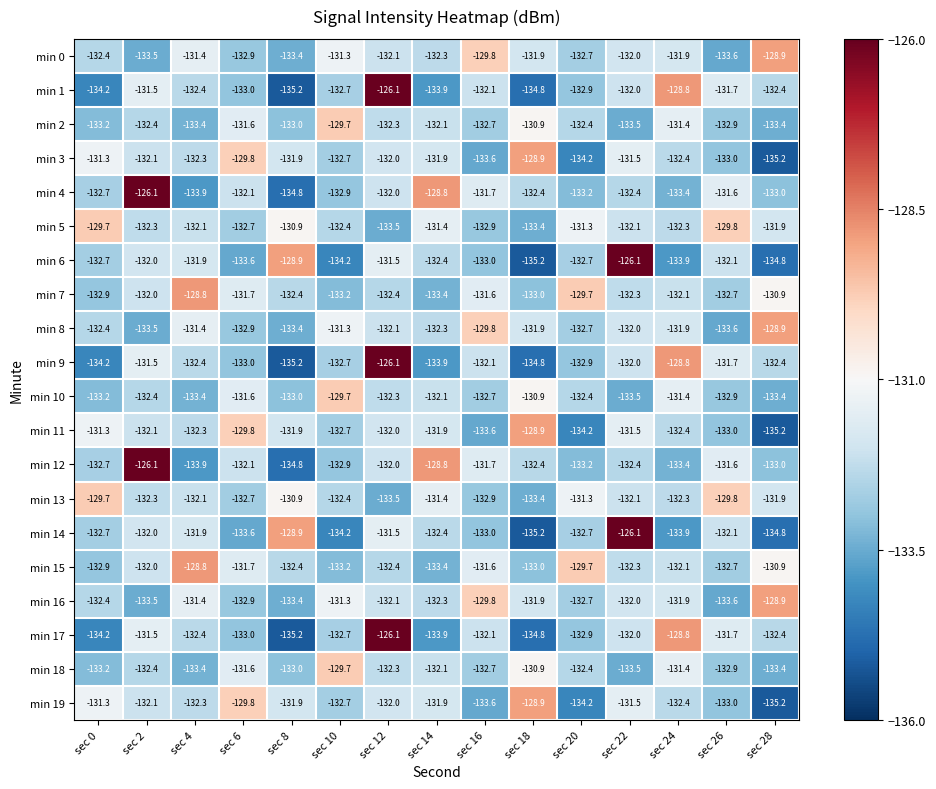

What is the approximate value of min 11 at sec 20?

-134.2